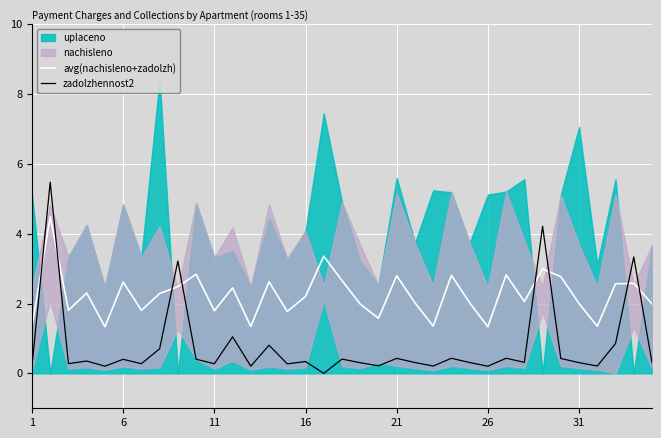

Which series ends up on top after the final intersection of avg(nachisleno+zadolzh) and zadolzhennost2?

avg(nachisleno+zadolzh)